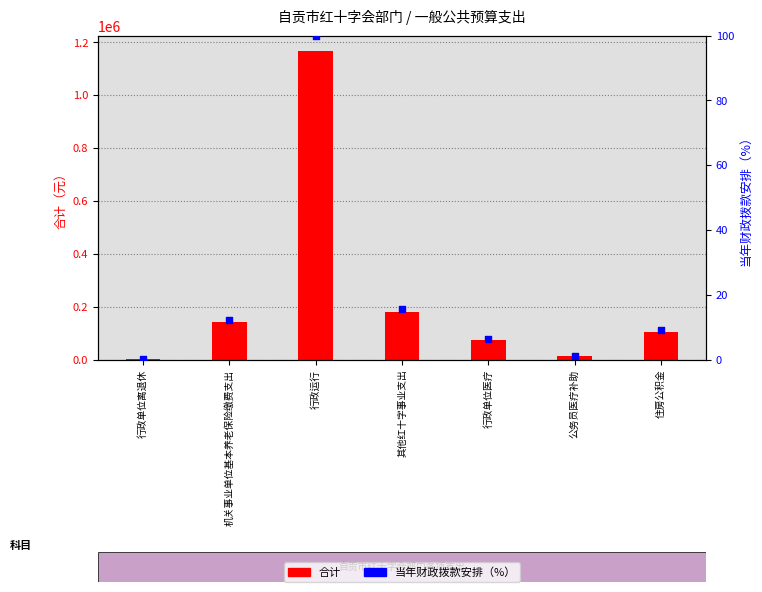

Is the value of 合计 at 行政单位医疗 greater than the value of 当年财政拨款安排（%） at 行政单位离退休?

Yes